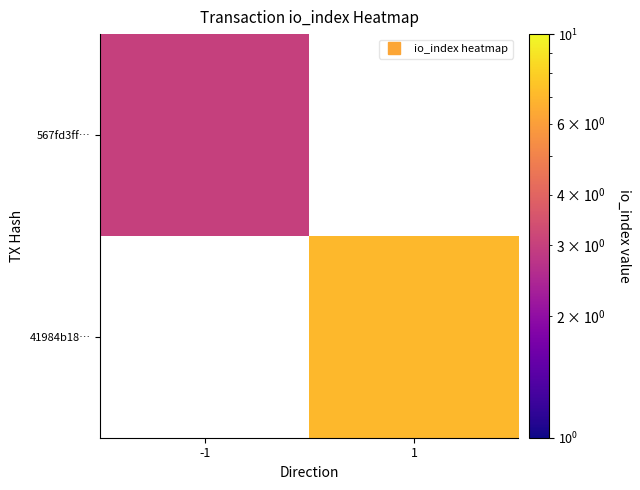

Is the value of 567fd3ff… at 1 greater than the value of 41984b18… at -1?

No